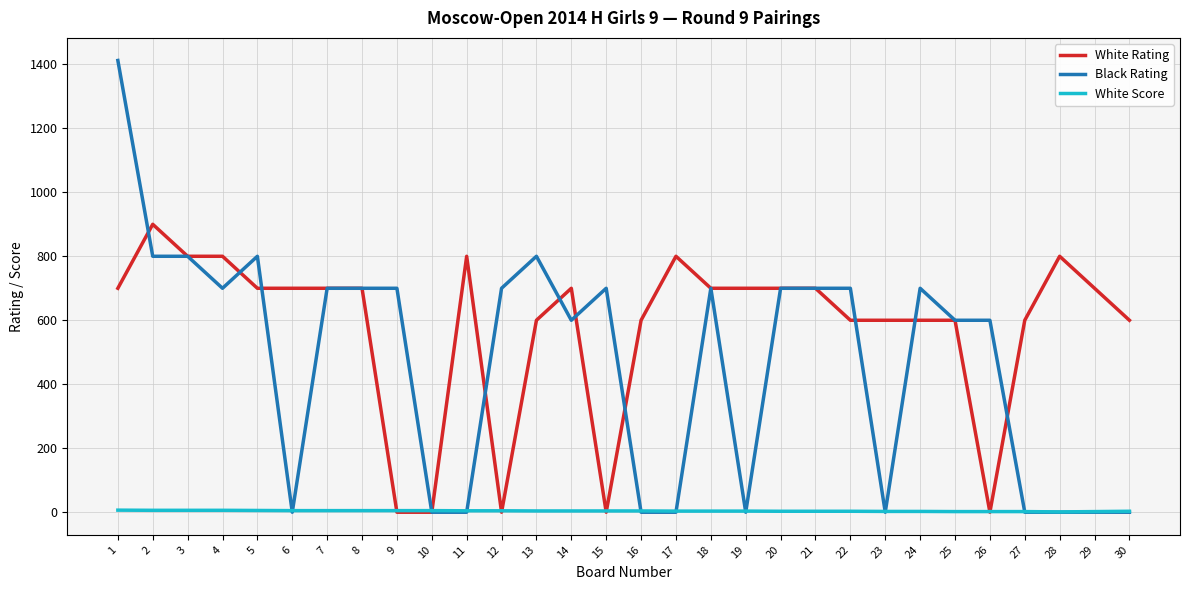

Which series ends up on top after the final intersection of Black Rating and White Score?

White Score